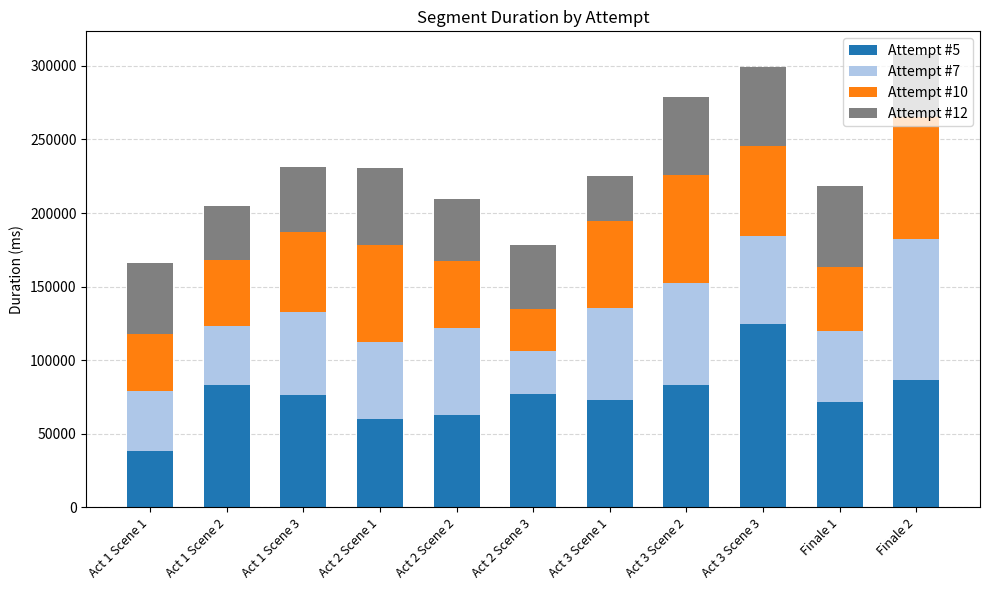

Does the chart contain stacked bars?

Yes